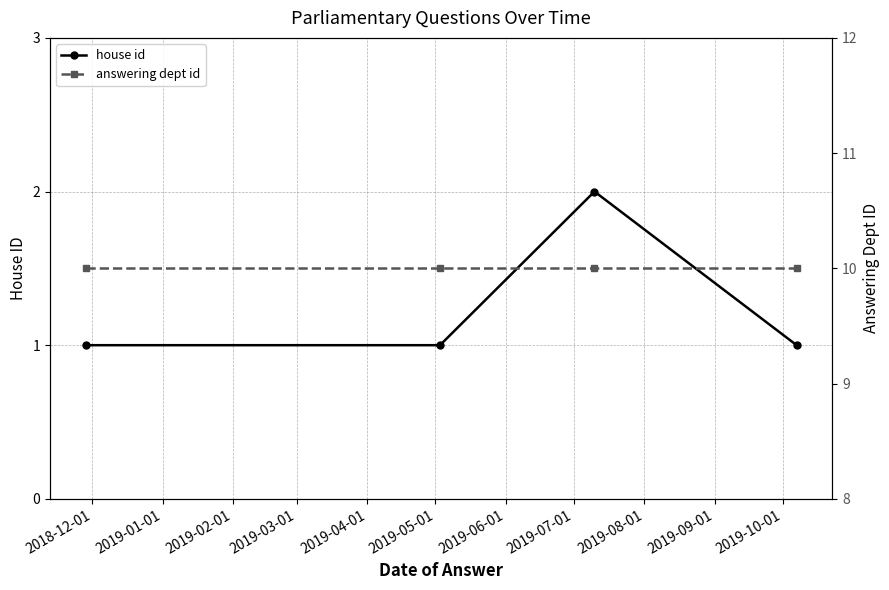

Is this an area chart (filled region under the line)?

No